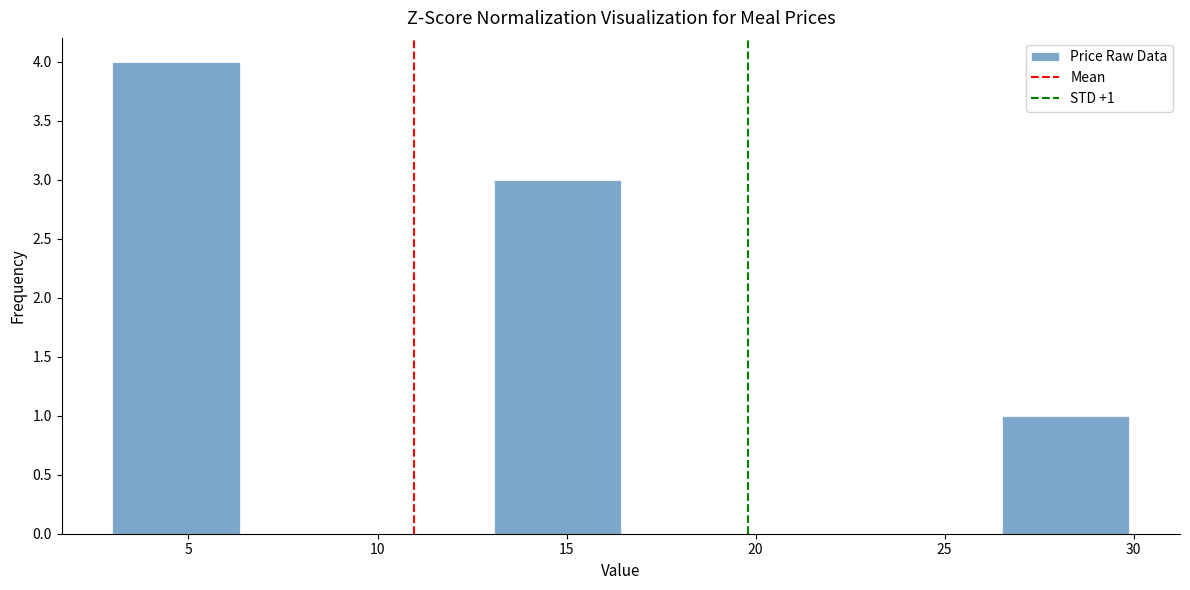

Over which range of the x-axis is the bar tallest?

3.0 to 6.5